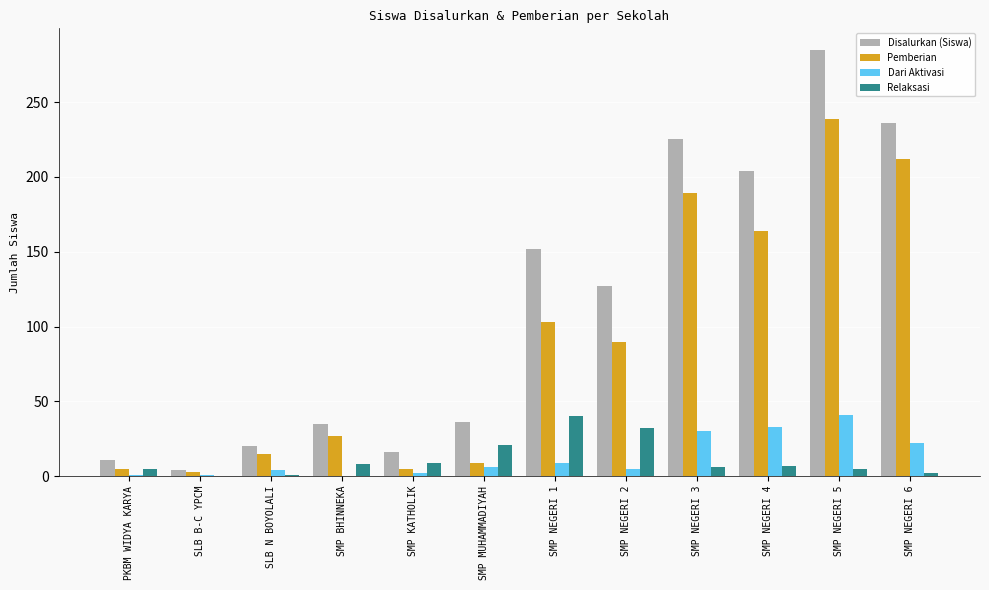

Between PKBM WIDYA KARYA and SMP NEGERI 2, which series saw the biggest shift?

Disalurkan (Siswa)